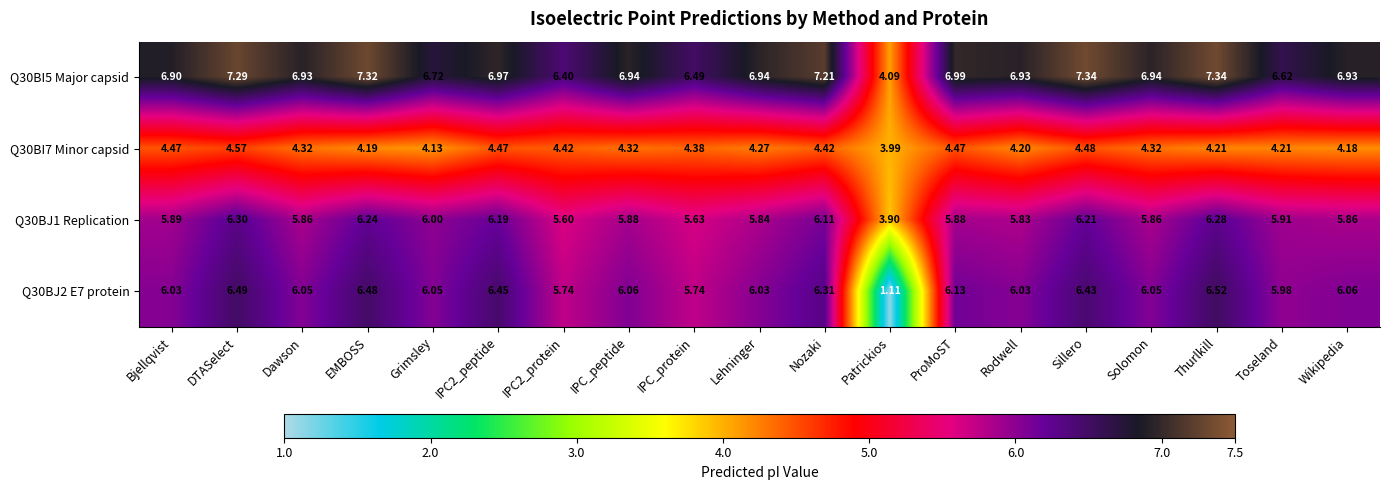

List the series in order of their peak value, lowest first.

Q30BI7 Minor capsid, Q30BJ1 Replication, Q30BJ2 E7 protein, Q30BI5 Major capsid